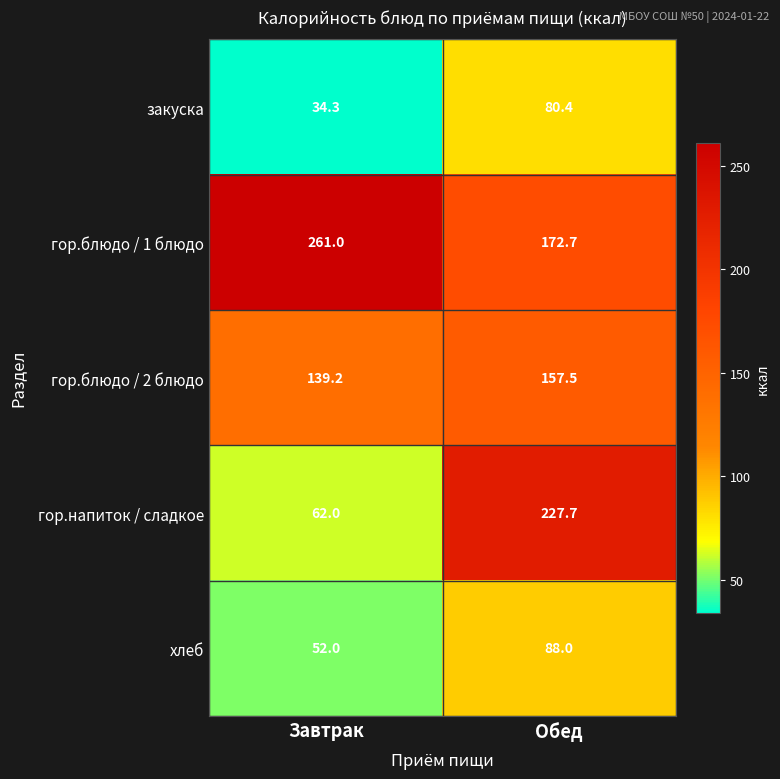

What is the difference between the гор.блюдо / 1 блюдо values at Обед and Завтрак?

88.3